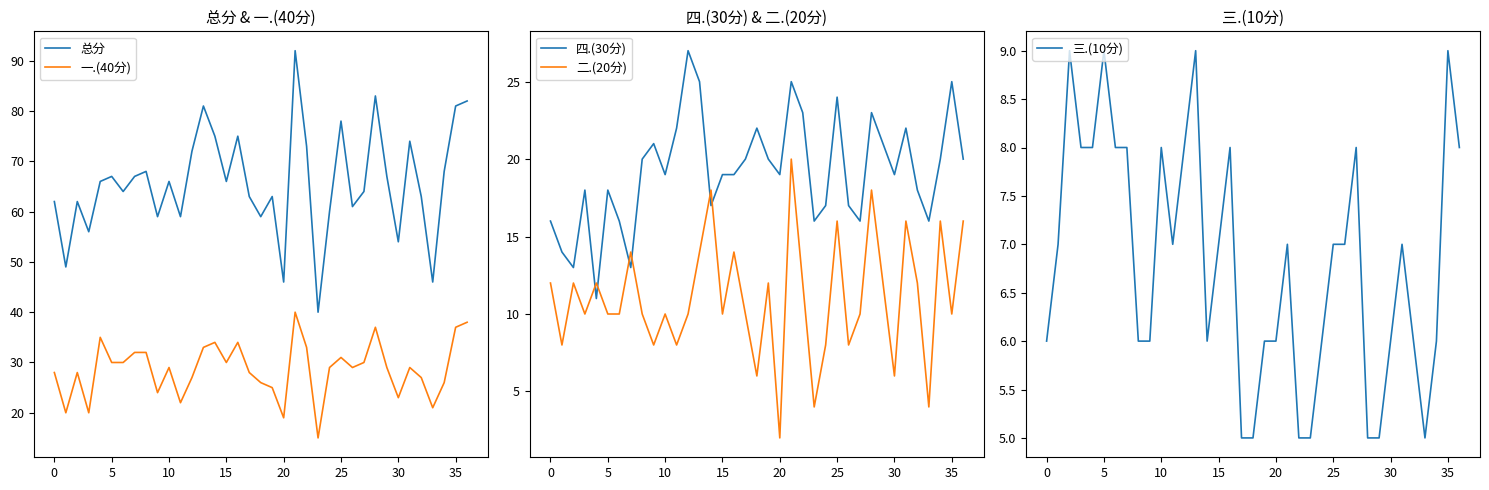

True or false: 四.(30分) and 三.(10分) cross at least once.

False